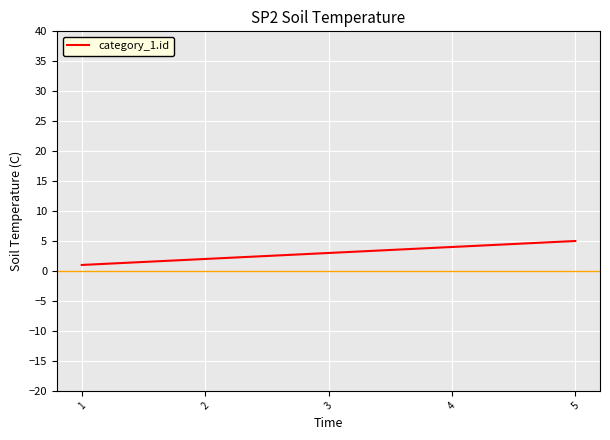

True or false: there are more than 2 points higher than both neighbors.

False